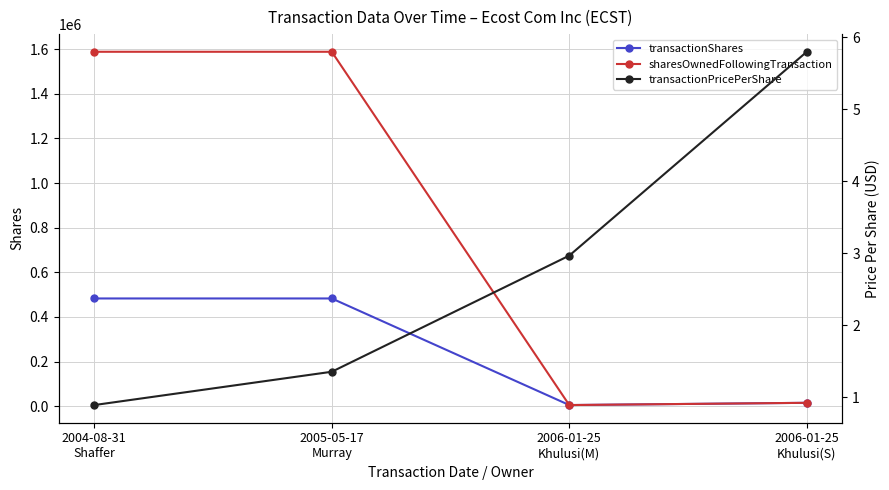

Which series has the widest spread of values?

sharesOwnedFollowingTransaction